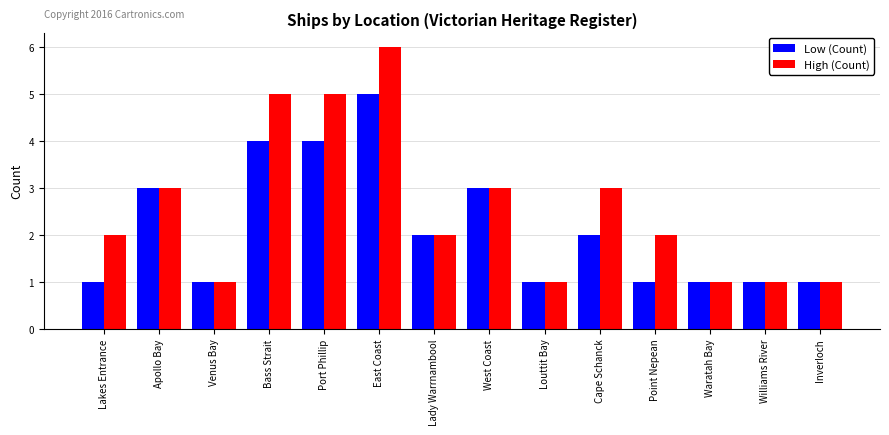

What is the difference between the maximum and second lowest values in the Low (Count) series?

4